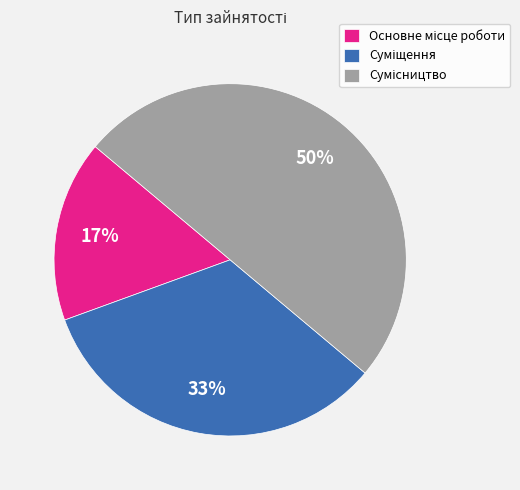

To the nearest percent, what is the average slice percentage?

33%